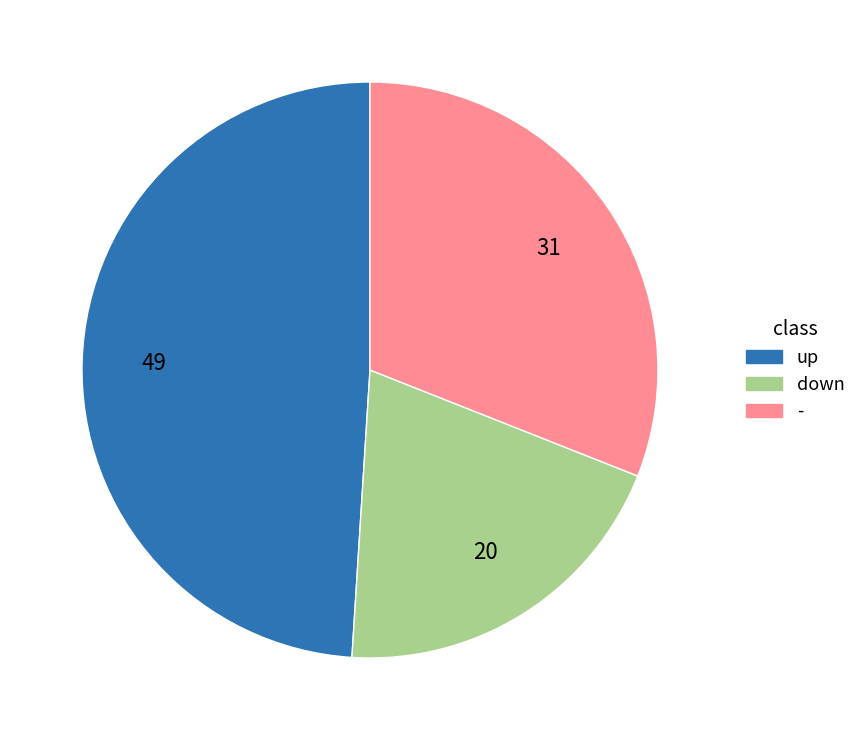

The up slice represents 62% of the pie. True or false?

False